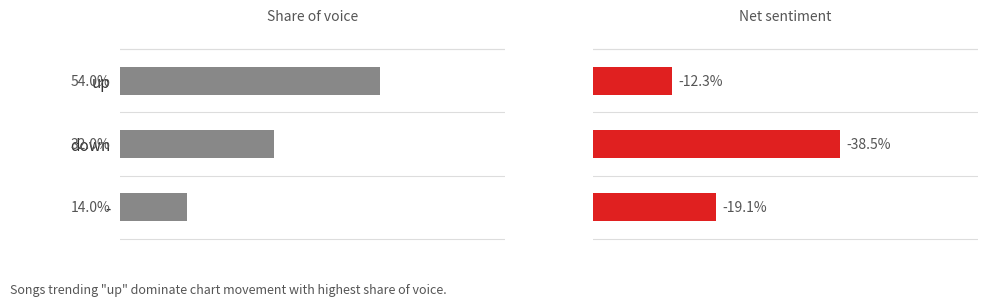

How many bars are there in total?

6